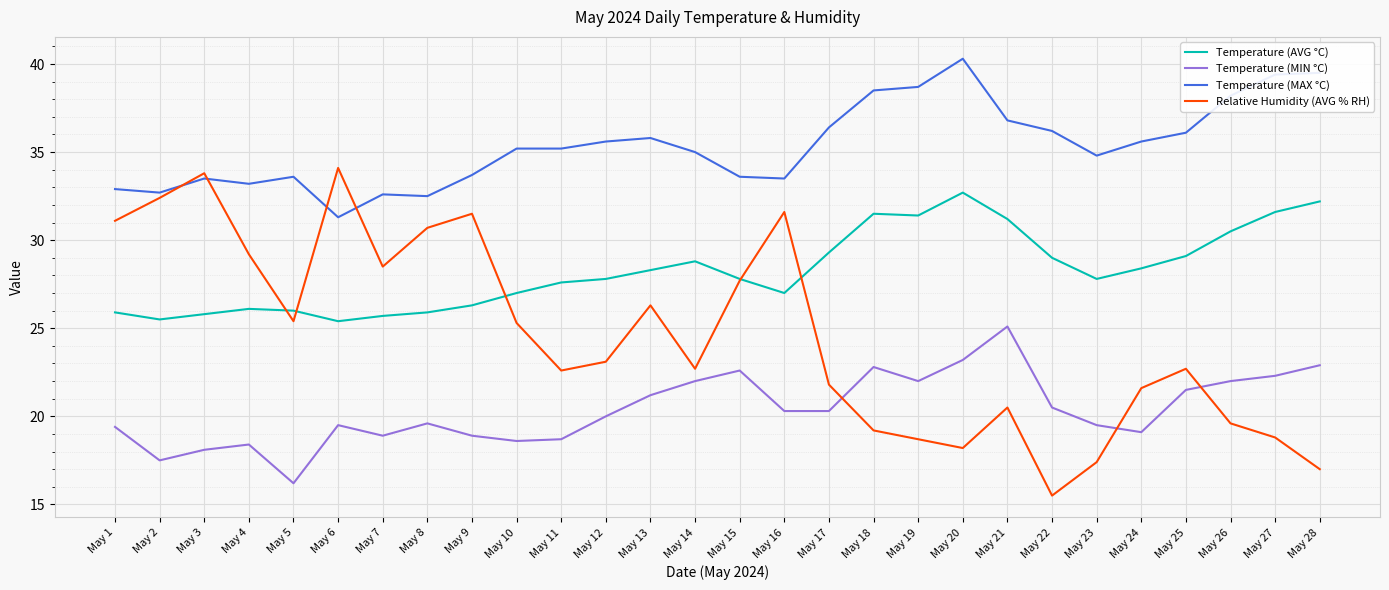

At which label is Temperature (MIN °C) closest to 20?

May 12